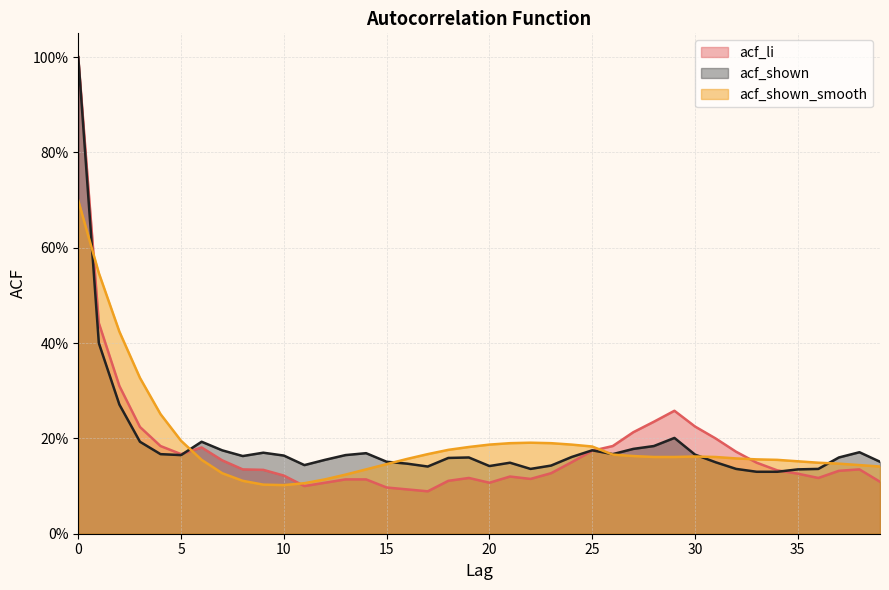

How many interior local valleys does the acf_li series have?

6